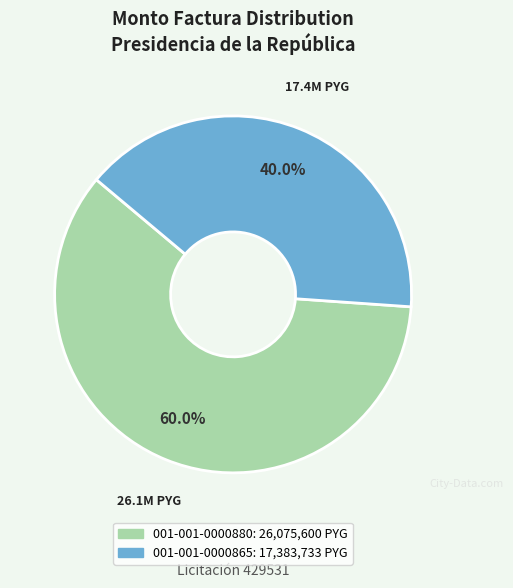

To the nearest percent, what percentage of the pie is 001-001-0000865?

40%